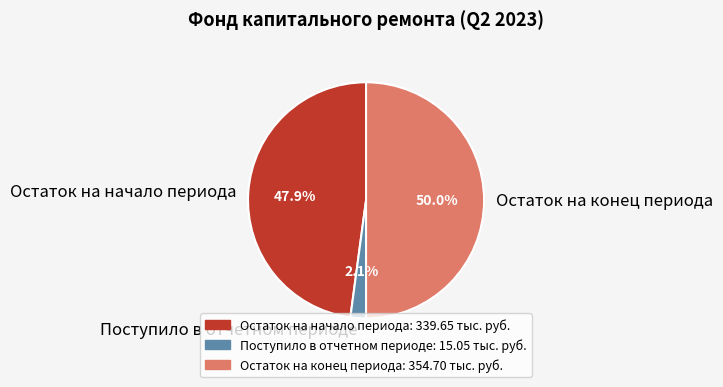

Rank the categories by value from highest to lowest.

Остаток на конец периода, Остаток на начало периода, Поступило в отчетном периоде